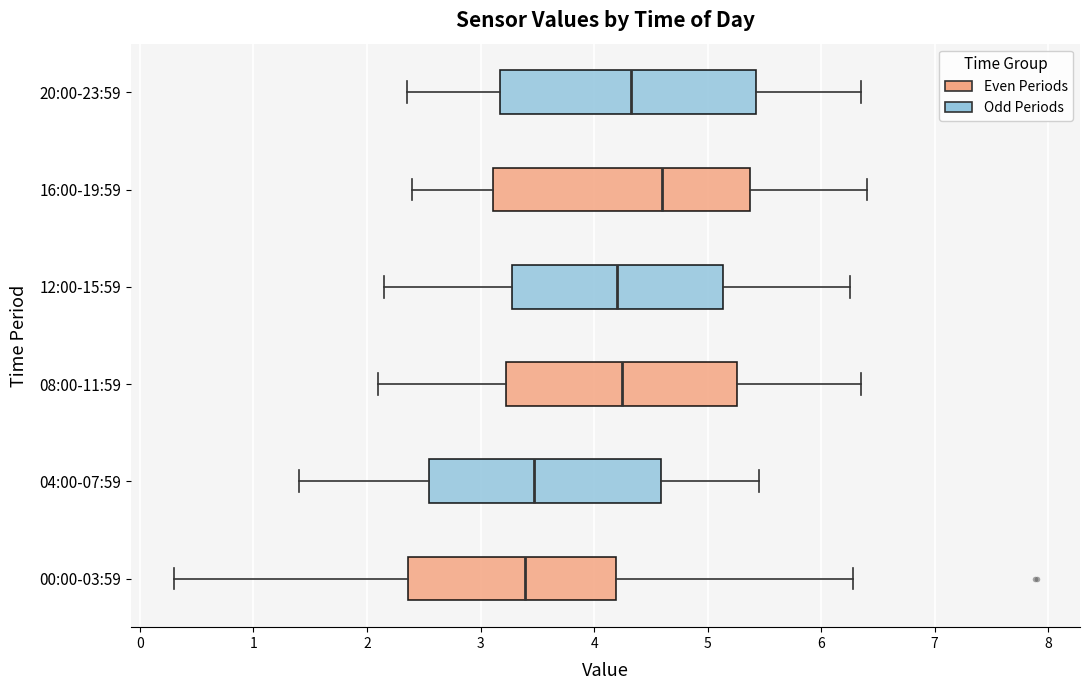

Reading bottom to top, transcribe this box plot: for each box, give where its median line is, the range the box spans, and where its two whiskers end, as read against the x-axis. The values are not printed on the chart, so give them approximately, as read against the axis.

00:00-03:59: median 3.4, box 2.4 to 4.2, whiskers 0.3 to 6.3
04:00-07:59: median 3.5, box 2.6 to 4.6, whiskers 1.4 to 5.5
08:00-11:59: median 4.3, box 3.2 to 5.3, whiskers 2.1 to 6.4
12:00-15:59: median 4.2, box 3.3 to 5.1, whiskers 2.2 to 6.3
16:00-19:59: median 4.6, box 3.1 to 5.4, whiskers 2.4 to 6.4
20:00-23:59: median 4.3, box 3.2 to 5.4, whiskers 2.4 to 6.4